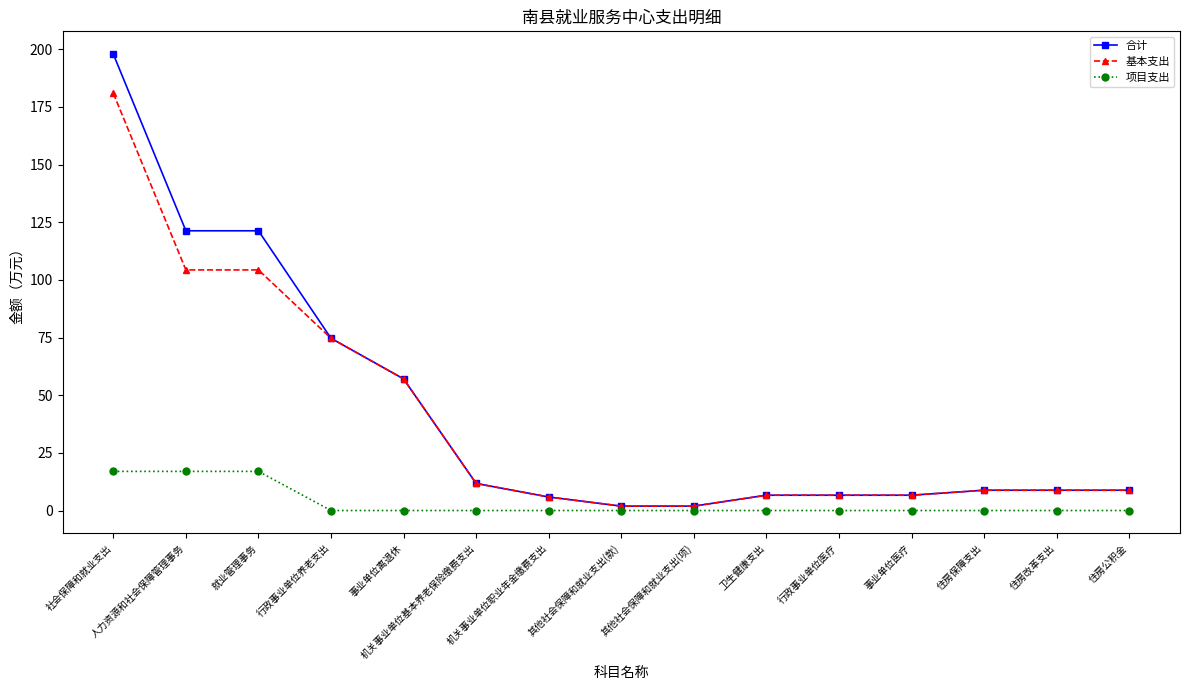

True or false: 合计 has a value of 8.8 at 住房公积金.

True